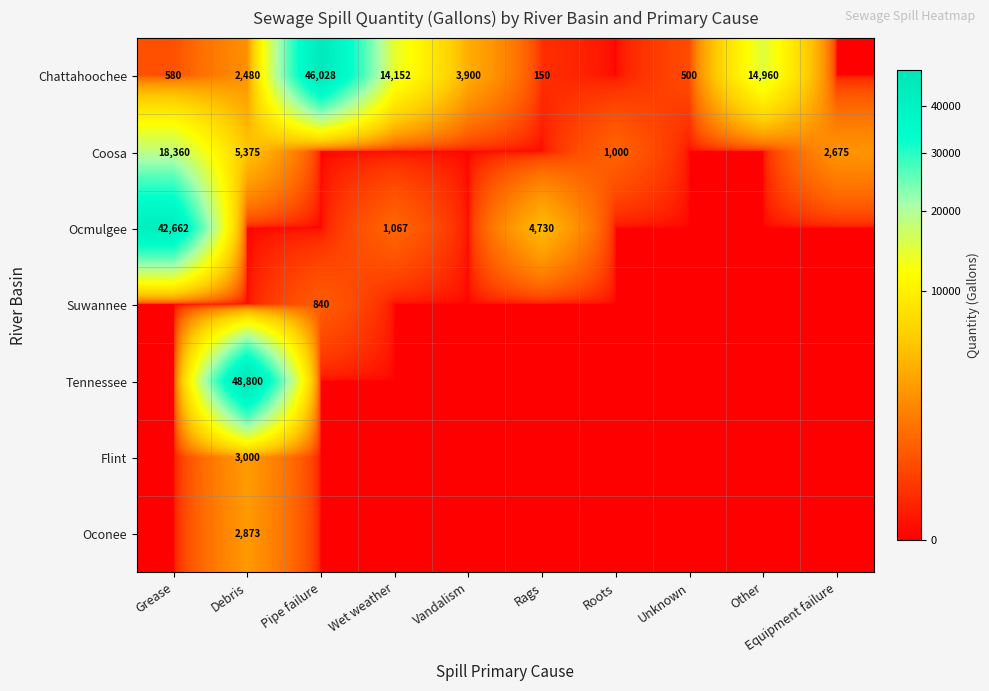

The value of Chattahoochee at Vandalism is 6739. True or false?

False